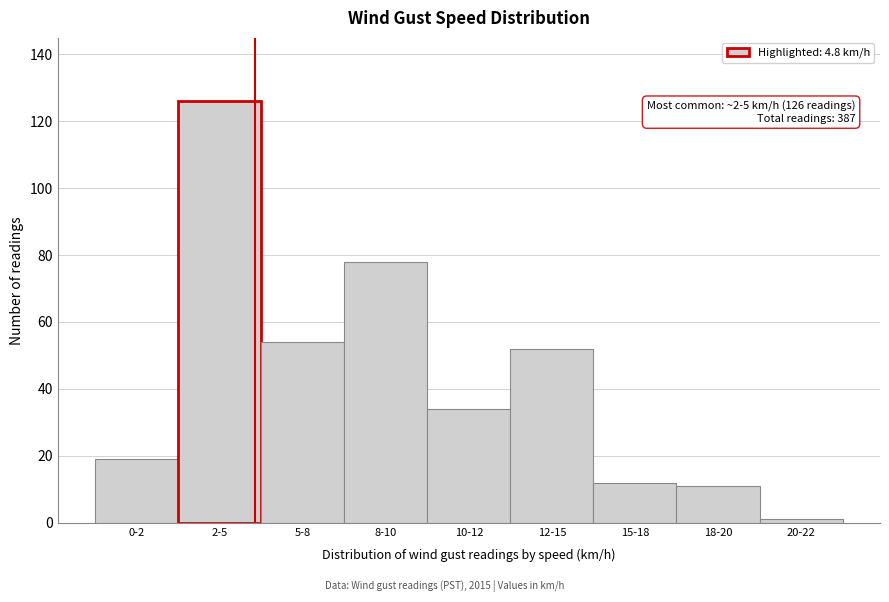

Reading right to left, list all the values displayed in this chart.

20-22=1	18-20=11	15-18=12	12-15=52	10-12=34	8-10=78	5-8=54	2-5=126	0-2=19